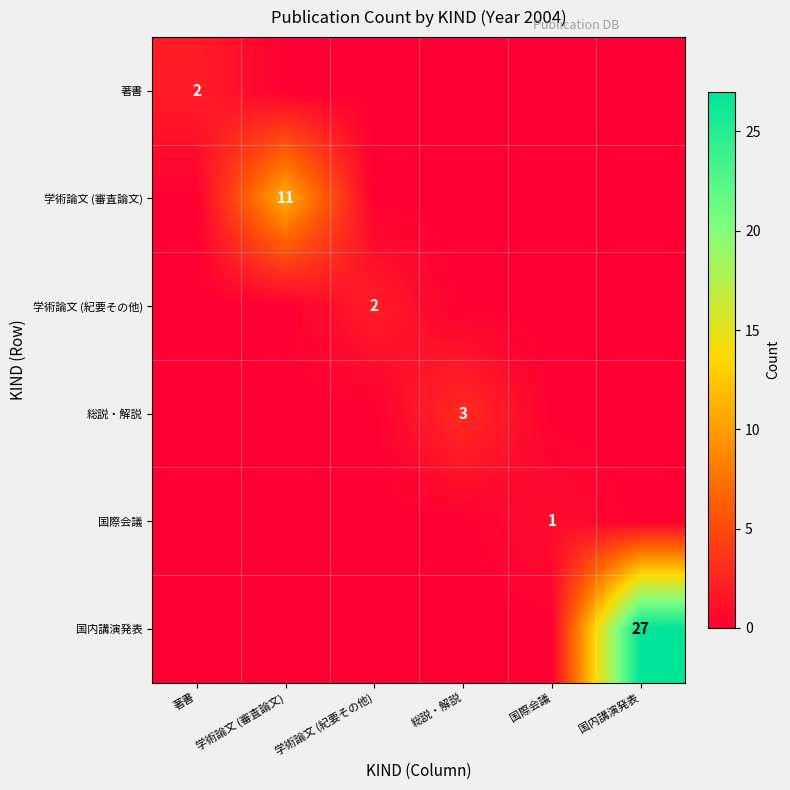

At how many categories does at least one series exceed 19?

1